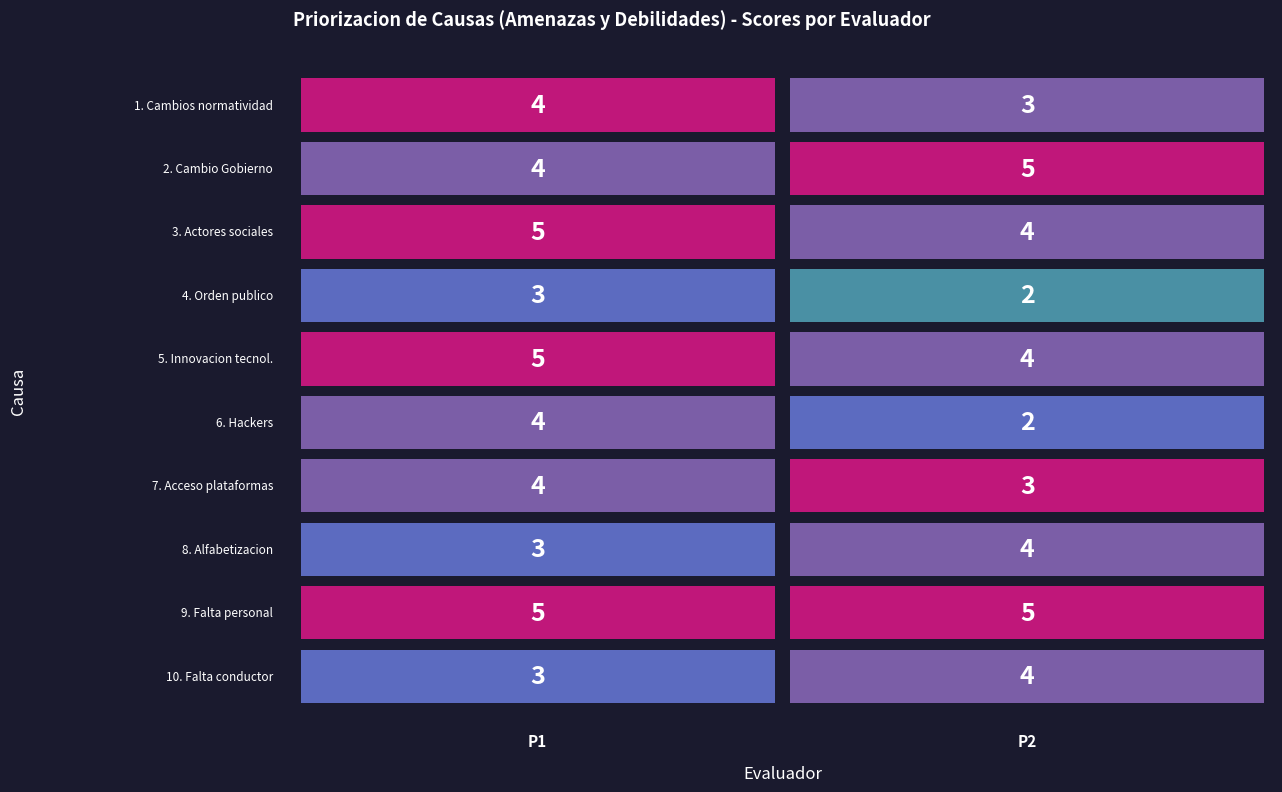

Count the 6 values in the range 2 to 4.

2